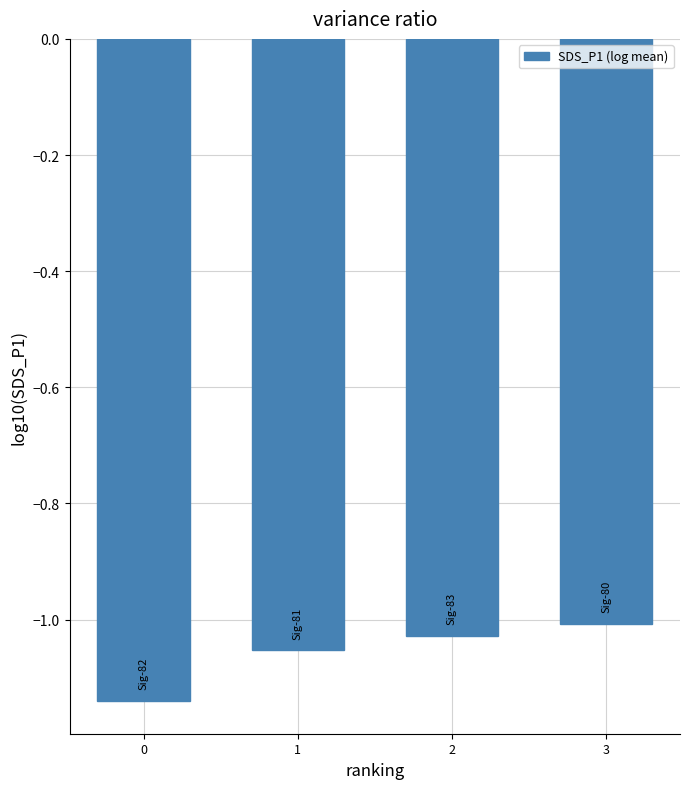

Rank the categories by value from highest to lowest.

3, 2, 1, 0